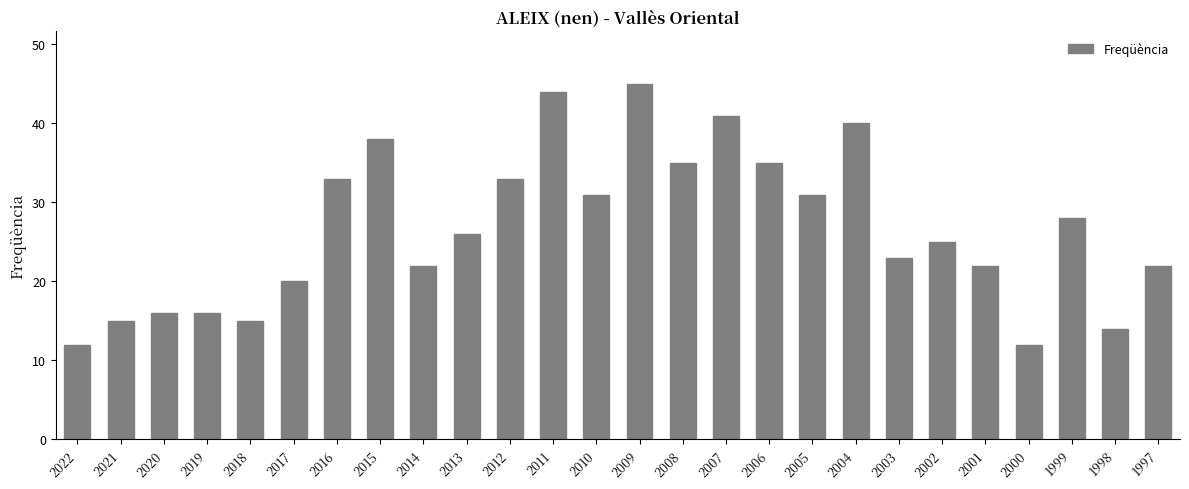

Reading right to left, list all the values displayed in this chart.

1997=22	1998=14	1999=28	2000=12	2001=22	2002=25	2003=23	2004=40	2005=31	2006=35	2007=41	2008=35	2009=45	2010=31	2011=44	2012=33	2013=26	2014=22	2015=38	2016=33	2017=20	2018=15	2019=16	2020=16	2021=15	2022=12